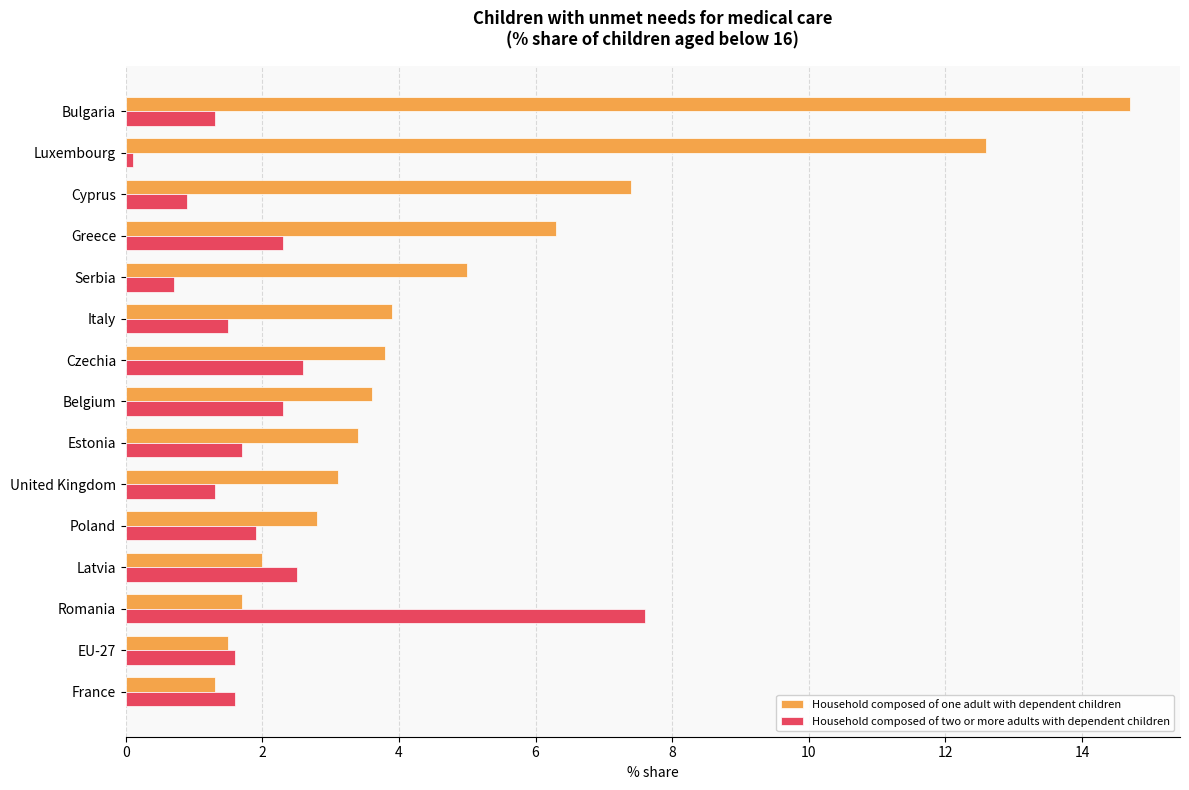

Which series has the largest range (max minus min)?

Household composed of one adult with dependent children